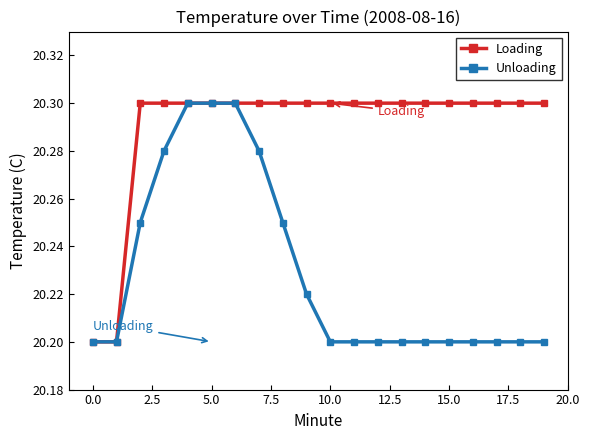

At how many categories does at least one series exceed 20?

20